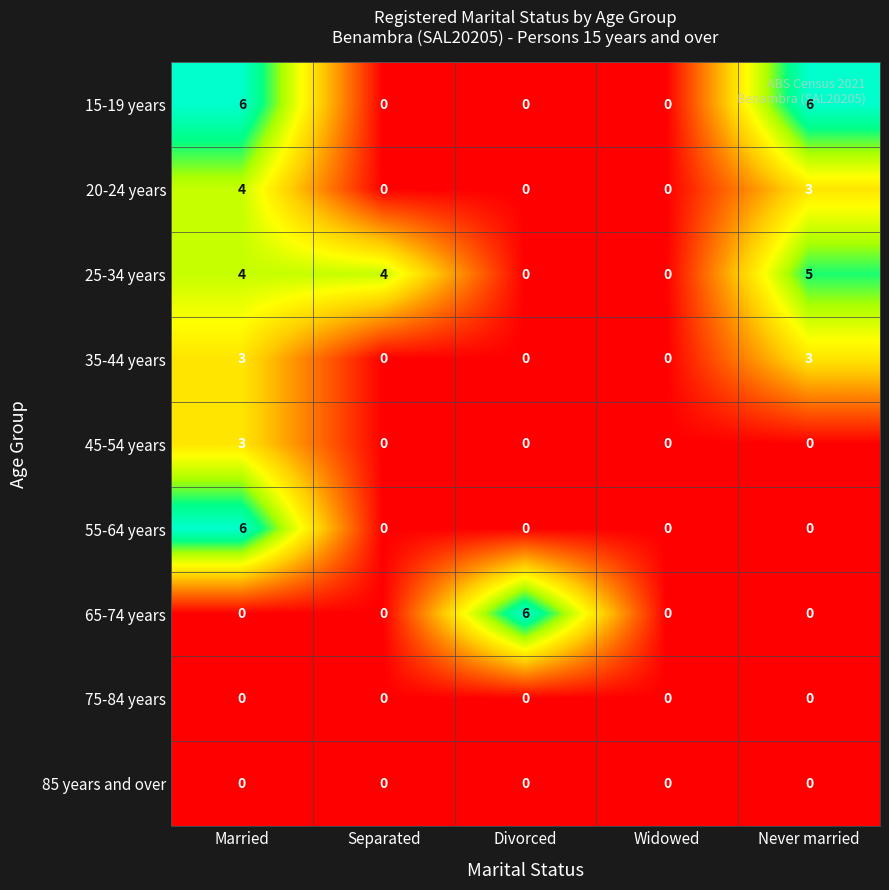

What is the sum of the 65-74 years values at Widowed and Divorced?

6